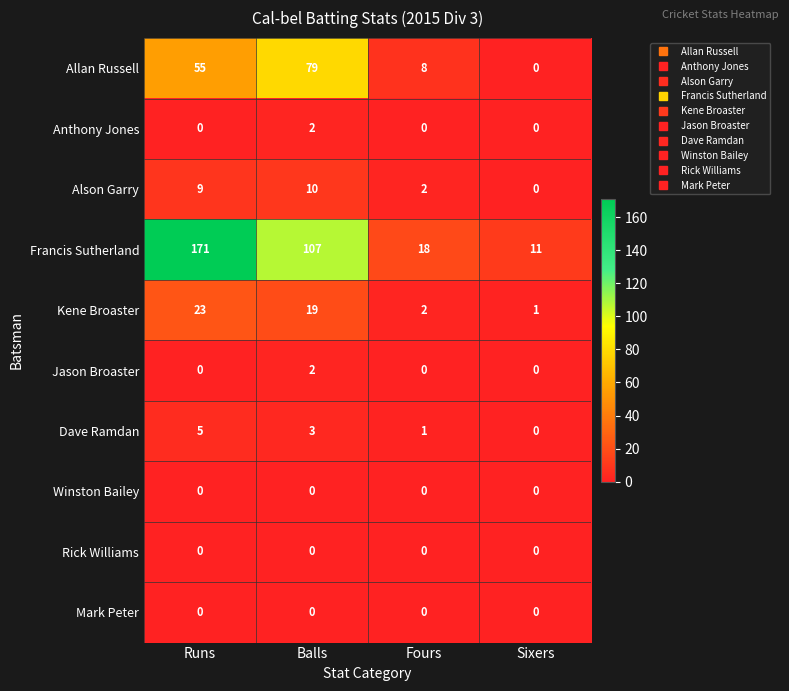

The Allan Russell series shows -45 at Sixers. True or false?

False